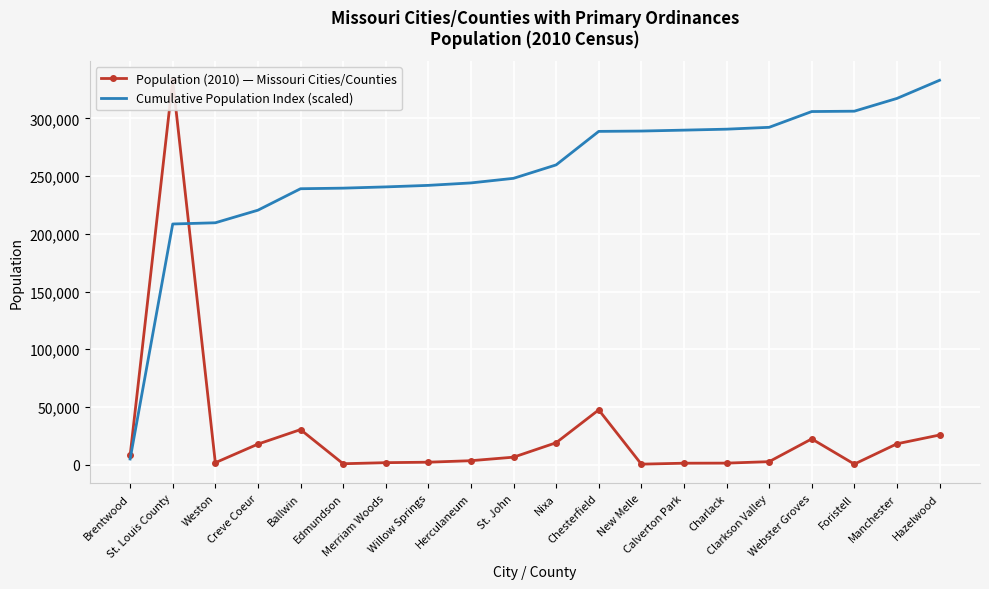

True or false: Population (2010) — Missouri Cities/Counties and Cumulative Population Index (scaled) cross at least once.

True